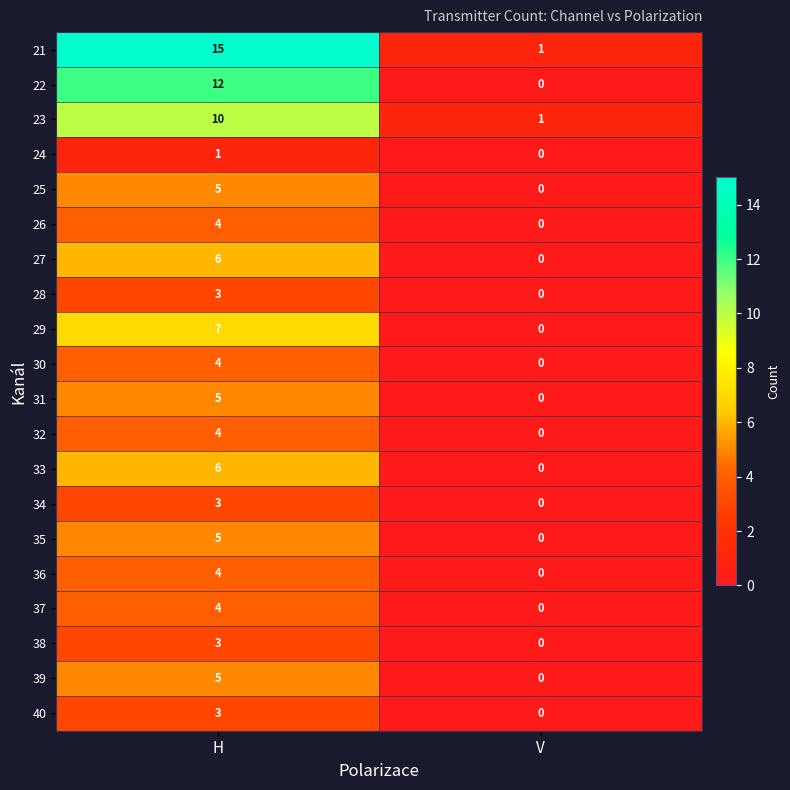

At which label is 31 closest to 2?

V